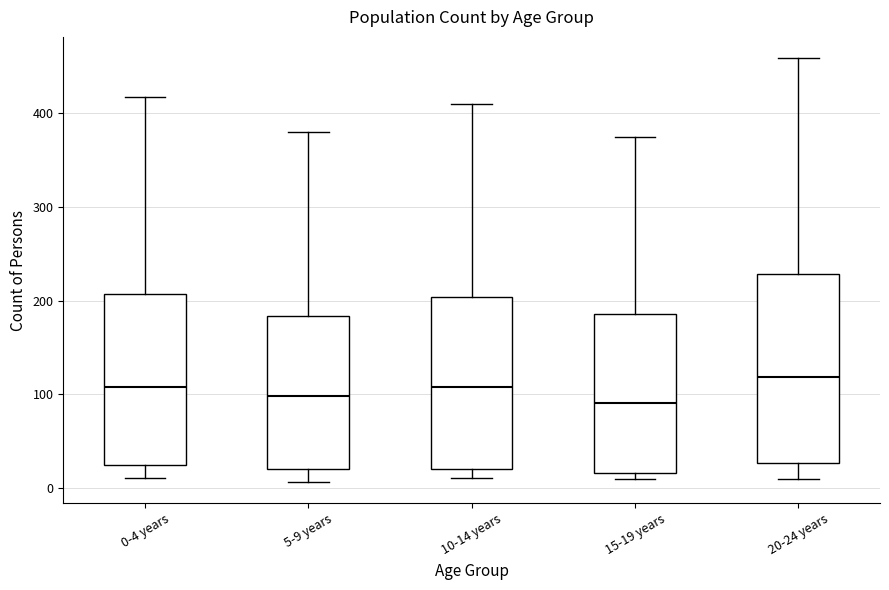

Where does the lower whisker of the box for 20-24 years end on the y-axis? The values are not printed on the chart, so give them approximately, as read against the axis.

10